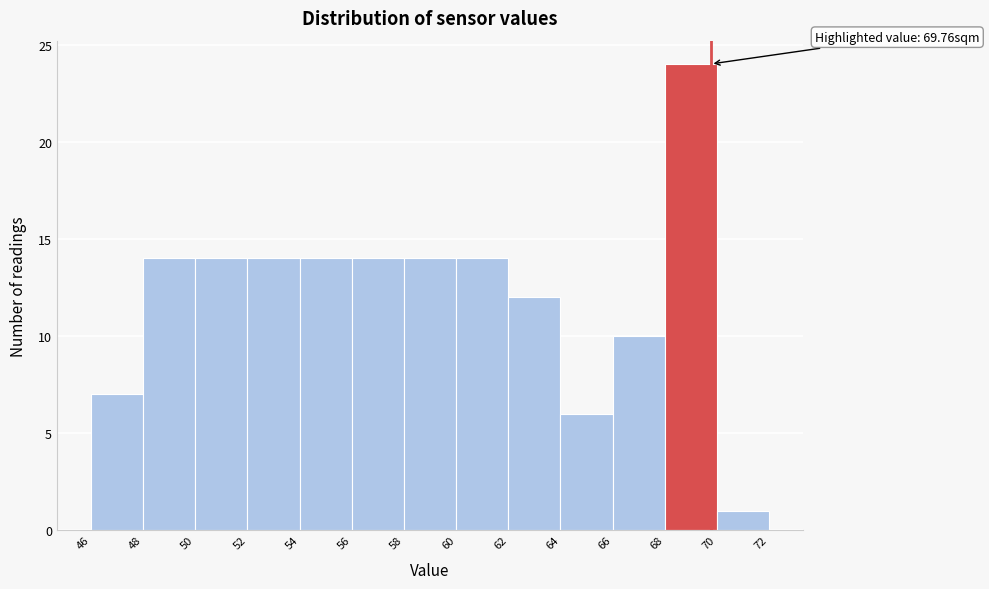

Which range on the x-axis has the tallest bar?

68 to 70